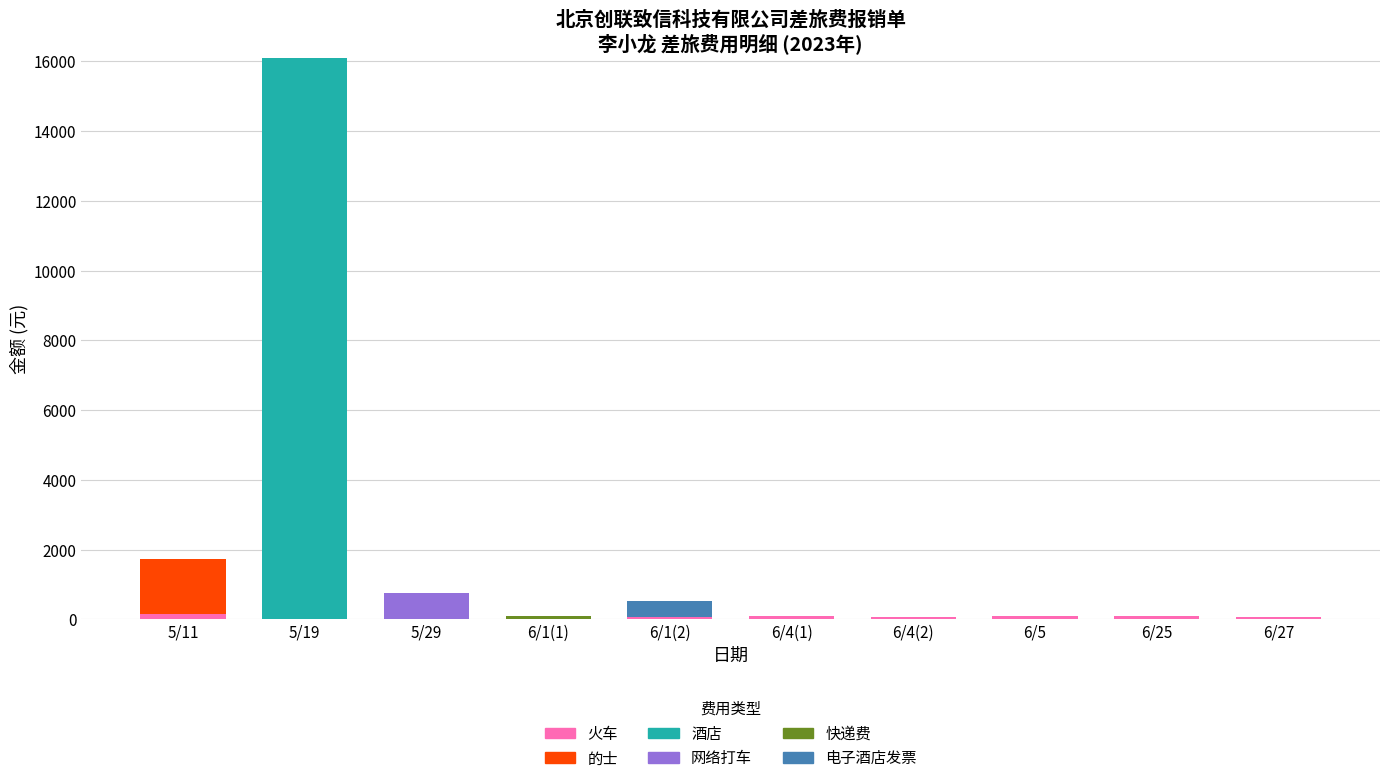

At which category is the sum across all series the highest?

5/19